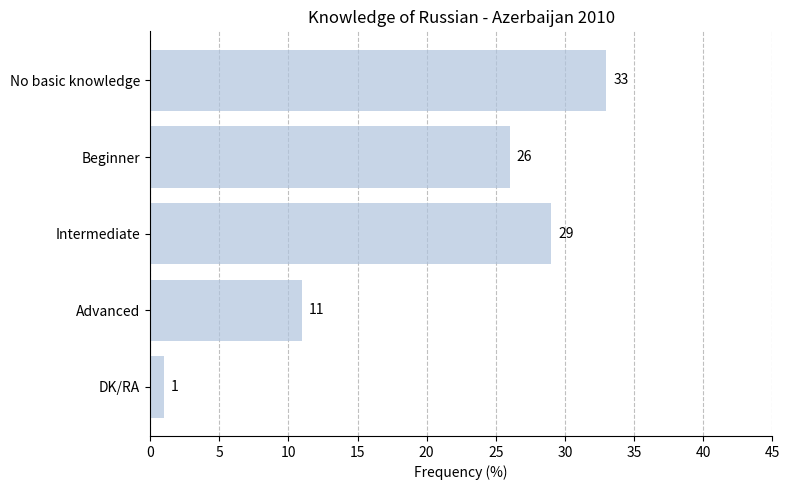

Is it true that the value at Advanced is 7?

False